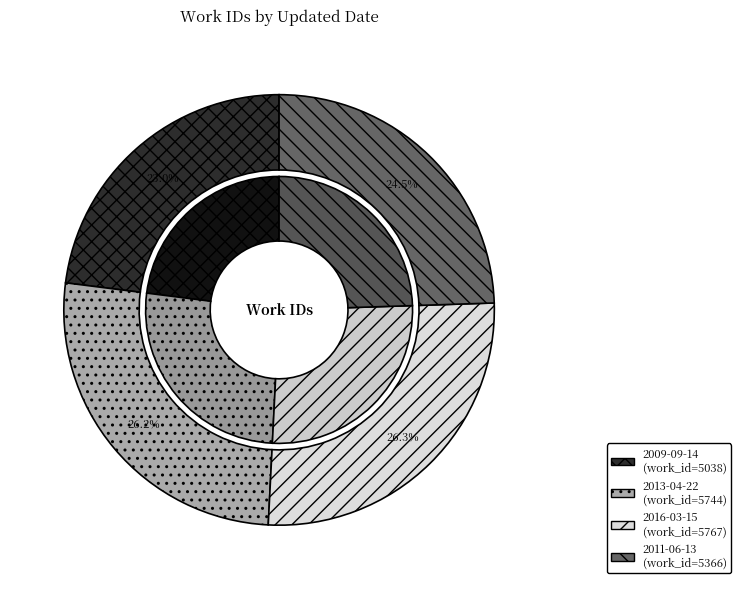

To the nearest percent, what is the difference between the 2009-09-14 and 2016-03-15 slice percentages?

3%